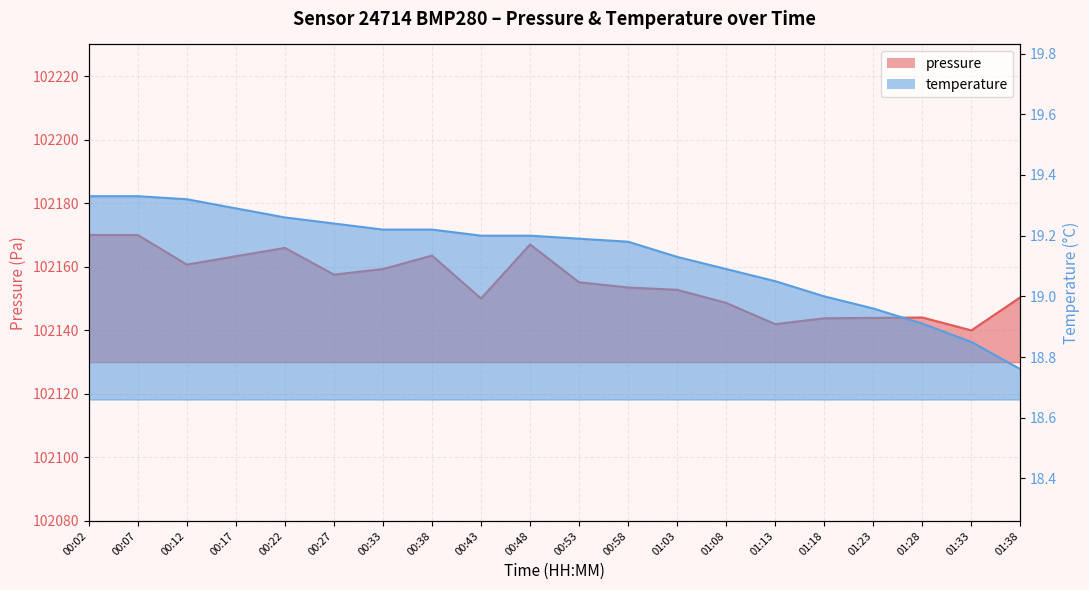

True or false: pressure has more than 1 points higher than both neighbors.

True